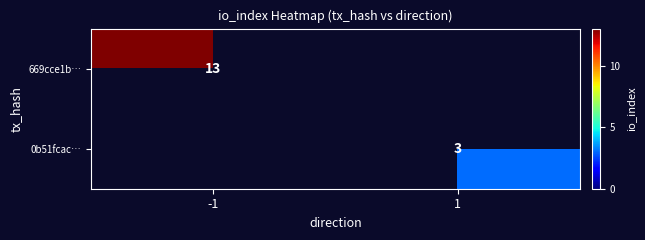

The 0b51fcac… series shows 4 at 1. True or false?

False